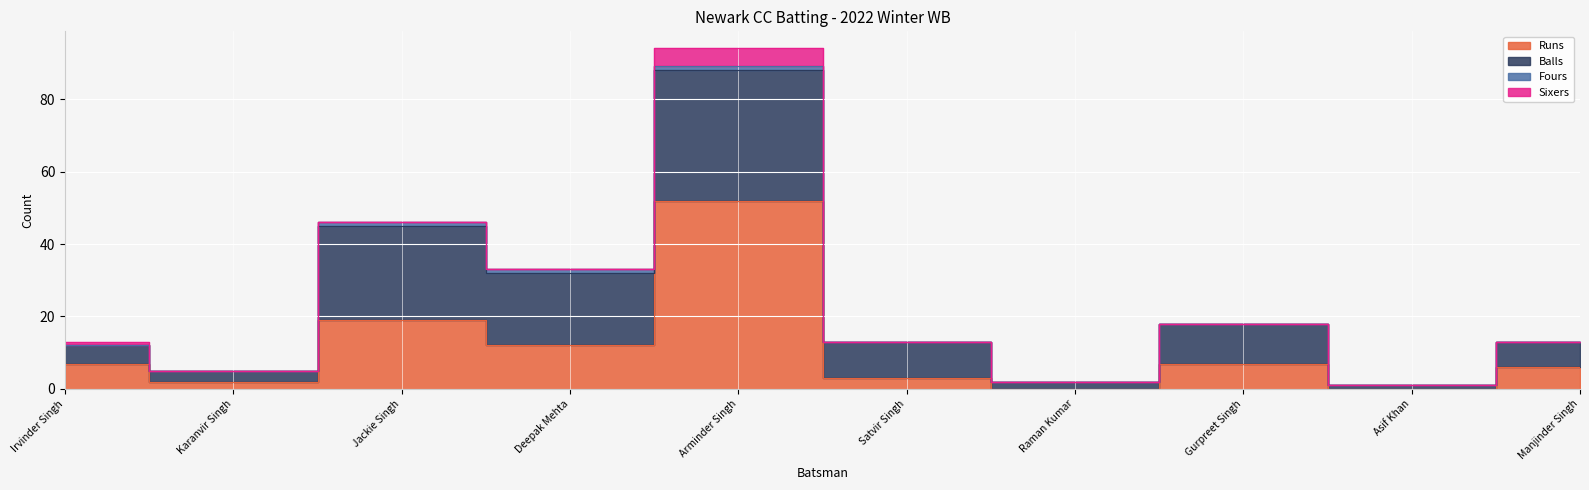

Which series has the largest range (max minus min)?

Runs